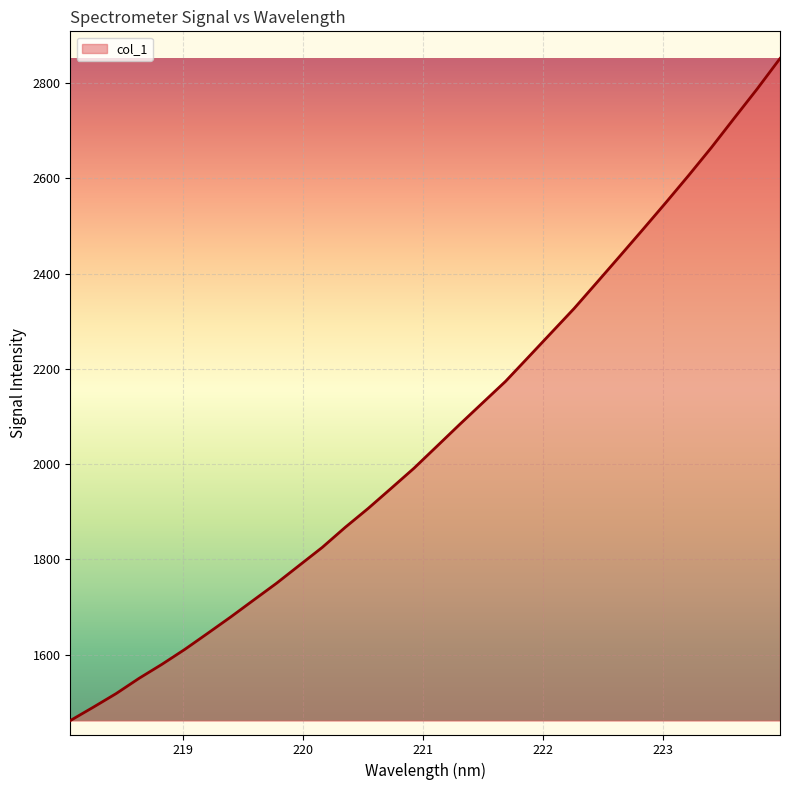

What is the difference between the maximum and minimum values?

1390.7